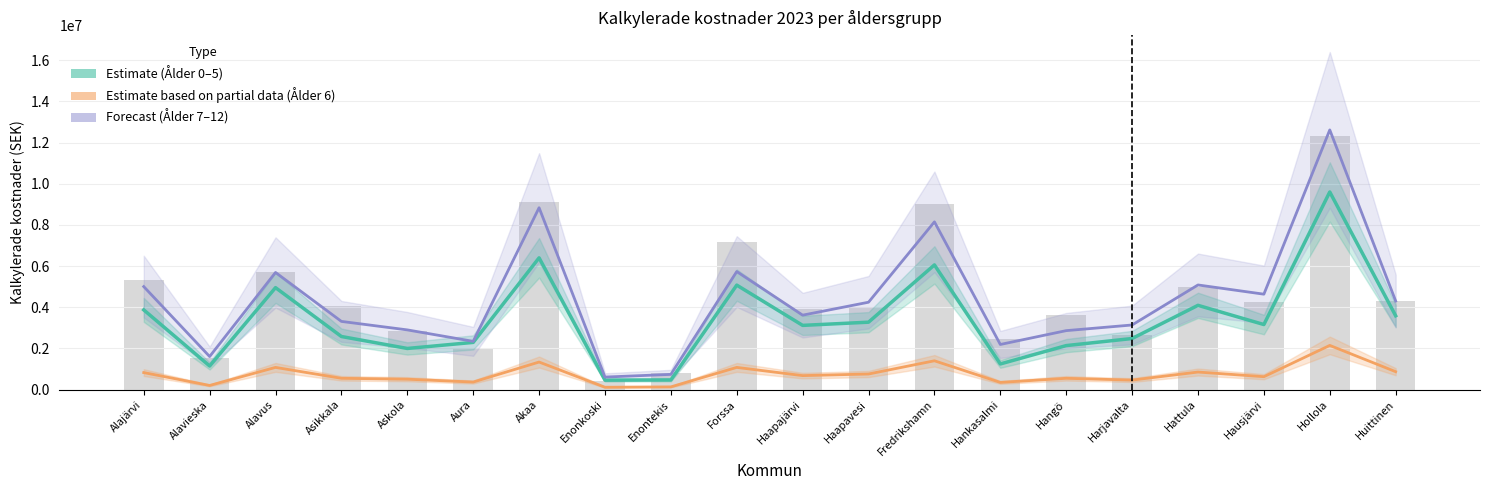

Reading left to right, transcribe all the data shown in this chart.

Ålder 0–5 (Estimate): Alajärvi=3872124.6	Alavieska=1146083.4	Alavus=4952717.5	Asikkala=2578687.6	Askola=1997459.6	Aura=2292166.8	Akaa=6401694.4	Enonkoski=458433.4	Enontekis=466619.7	Forssa=5075512.2	Haapajärvi=3118984.1	Haapavesi=3274524.0	Fredrikshamn=6057869.4	Hankasalmi=1244319.1	Hangö=2136626.9	Harjavalta=2480451.9	Hattula=4093155.0	Hausjärvi=3159915.7	Hollola=9602541.6	Huittinen=3585603.8
Ålder 6 (Partial): Alajärvi=825217.5	Alavieska=199789.5	Alavus=1077126.0	Asikkala=547249.5	Askola=503817.0	Aura=364833.0	Akaa=1337721.0	Enonkoski=112924.5	Enontekis=130297.5	Forssa=1077126.0	Haapajärvi=677547.0	Haapavesi=755725.5	Fredrikshamn=1398526.5	Hankasalmi=347460.0	Hangö=547249.5	Harjavalta=460384.5	Hattula=851277.0	Hausjärvi=625428.0	Hollola=2145565.5	Huittinen=868650.0
Ålder 7–12 (Forecast): Alajärvi=5004080.4	Alavieska=1605355.3	Alavus=5691056.7	Asikkala=3311949.1	Askola=2899763.3	Aura=2342950.9	Akaa=8836685.3	Enonkoski=607431.7	Enontekis=737595.7	Forssa=5734444.7	Haapajärvi=3615665.0	Haapavesi=4244790.7	Fredrikshamn=8149708.9	Hankasalmi=2191093.0	Hangö=2863606.7	Harjavalta=3138397.2	Hattula=5083625.0	Hausjärvi=4635282.5	Hollola=12618670.8	Huittinen=4302641.3
Ålder 13–15 + 16+: Alajärvi=5332050.2	Alavieska=1542331.0	Alavus=5698362.9	Asikkala=4059644.0	Askola=2833151.8	Aura=2018711.1	Akaa=9131044.2	Enonkoski=410107.3	Enontekis=809985.9	Forssa=7190645.4	Haapajärvi=3917274.9	Haapavesi=3953240.3	Fredrikshamn=9039528.1	Hankasalmi=2440241.9	Hangö=3634818.4	Harjavalta=2658165.5	Hattula=4981953.2	Hausjärvi=4266554.6	Hollola=12326223.6	Huittinen=4324693.3